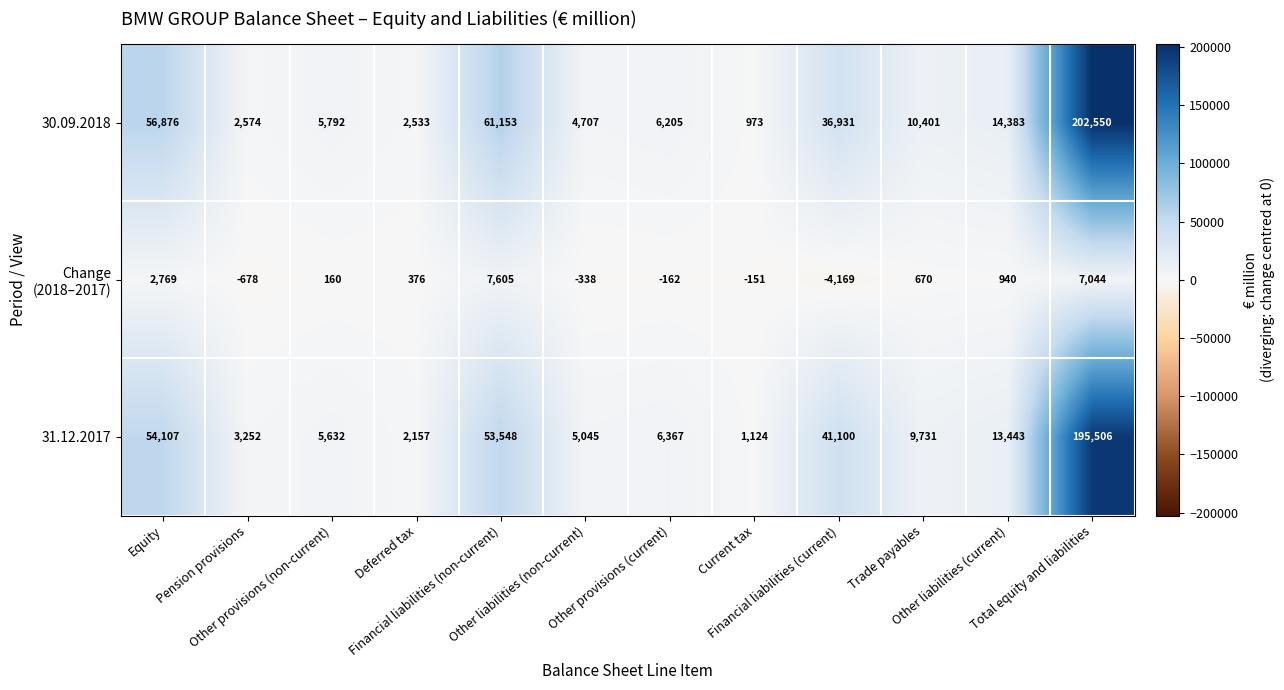

Which series changed the most between Pension provisions and Current tax?

31.12.2017